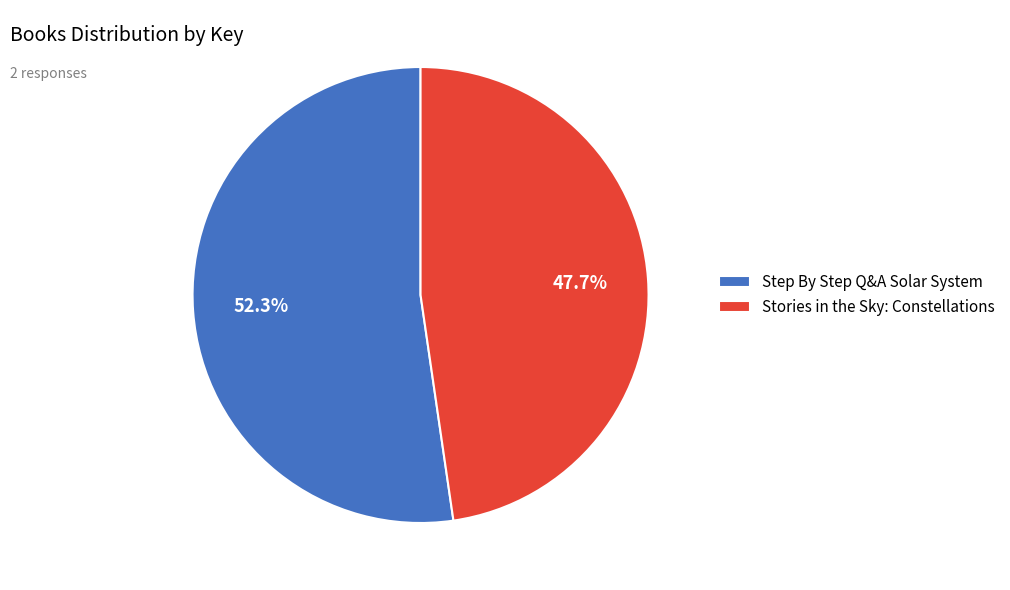

To the nearest percent, what percentage of the pie is Step By Step Q&A Solar System?

52%